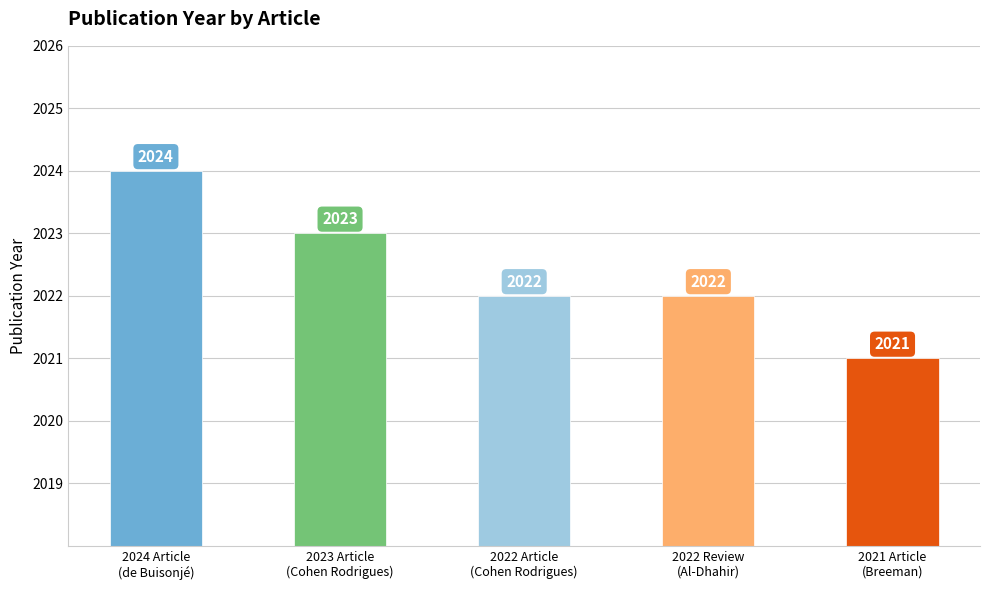

Are the bars grouped side by side (vs. stacked)?

No